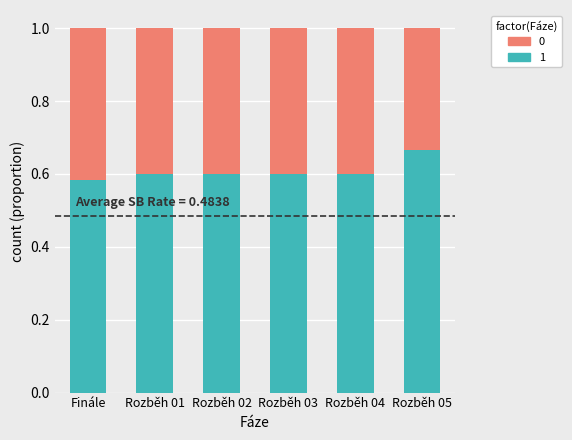

Are the bars horizontal?

No